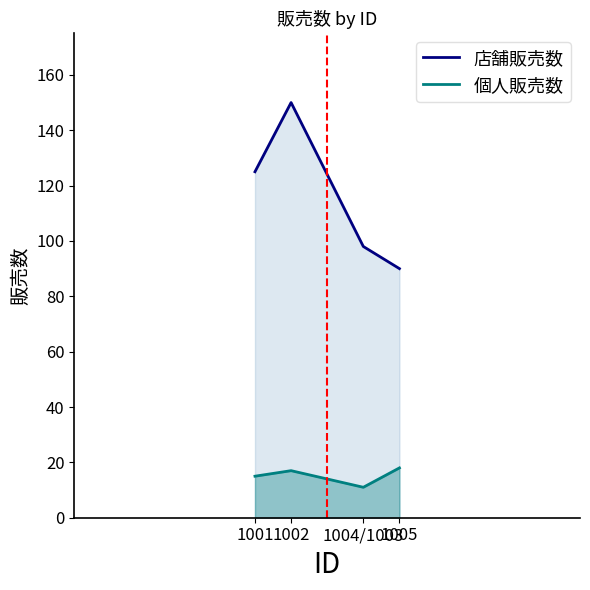

At how many categories does at least one series exceed 96?

3